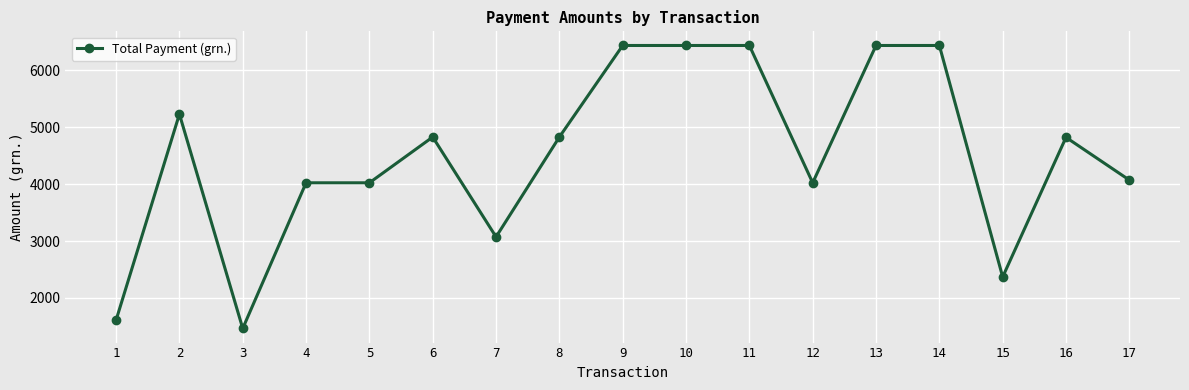

What is the maximum value shown in the chart?

6440.0